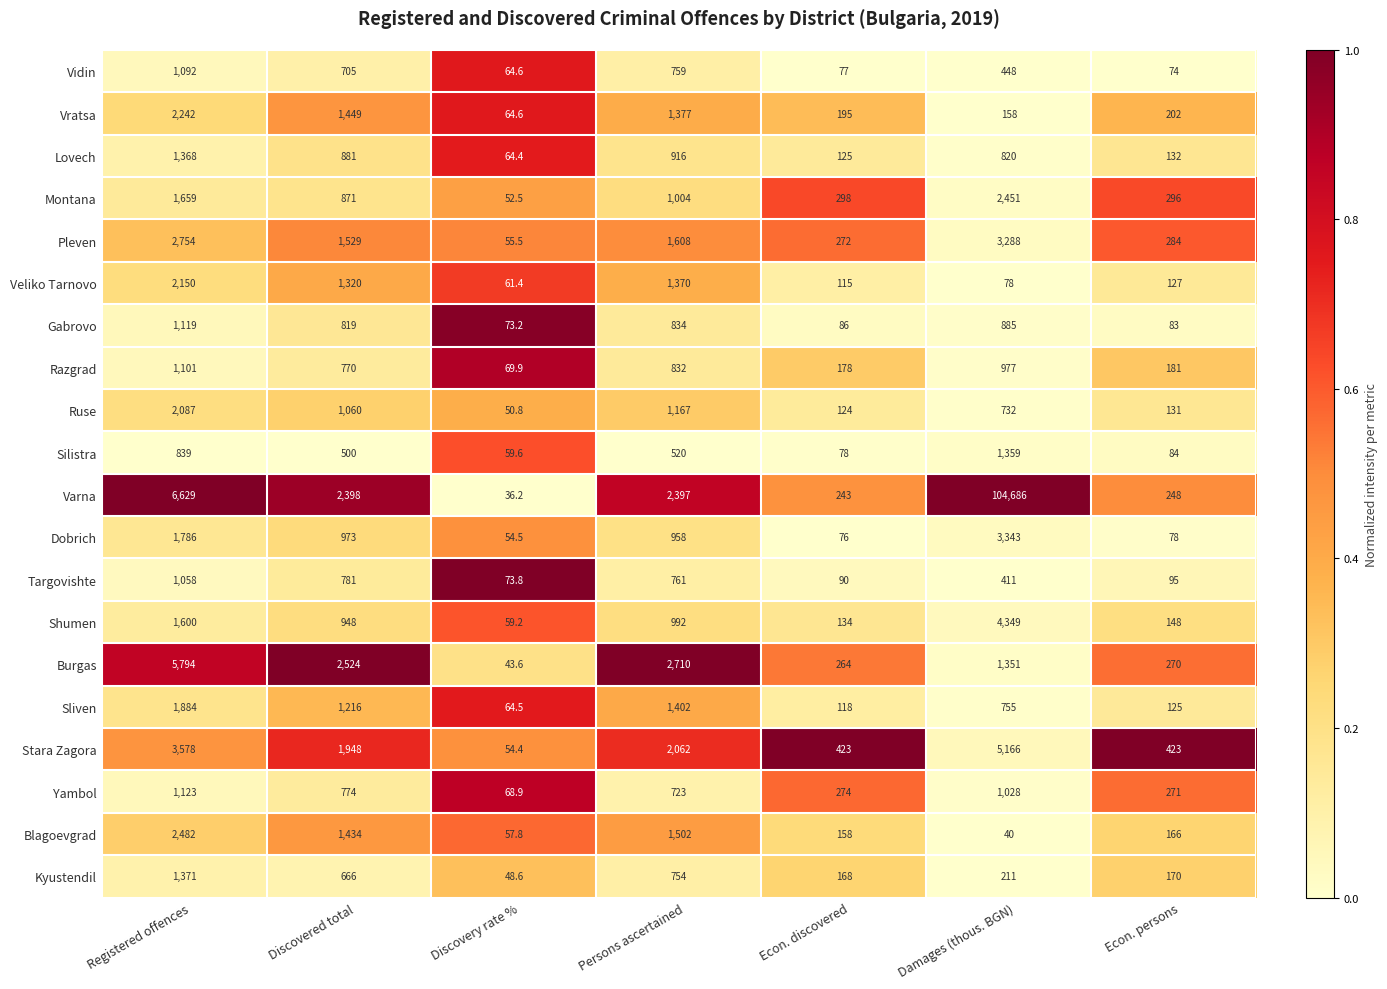

Which label corresponds to the largest value in the chart?

Damages (thous. BGN)